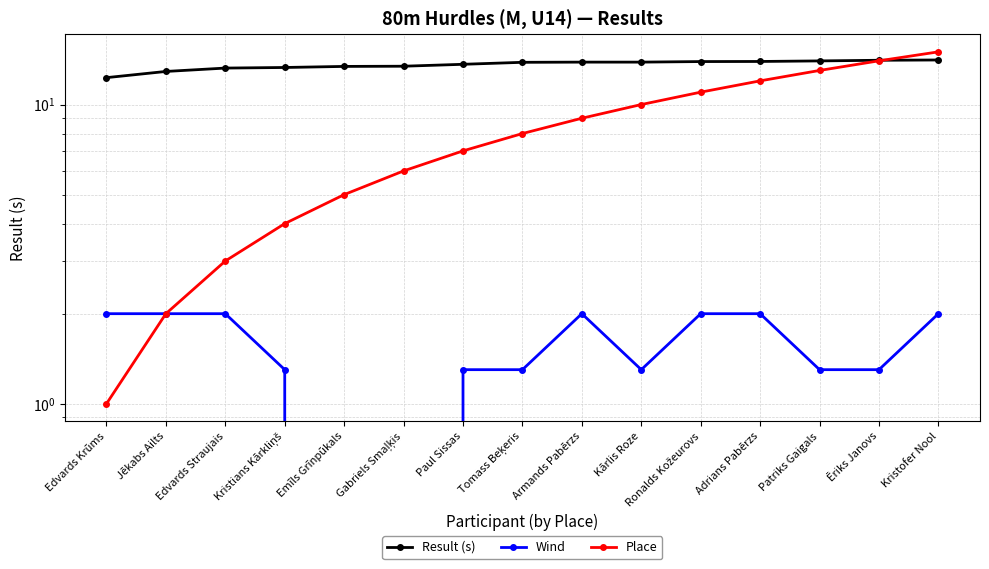

What position from the right is Ronalds Kožeurovs?

5